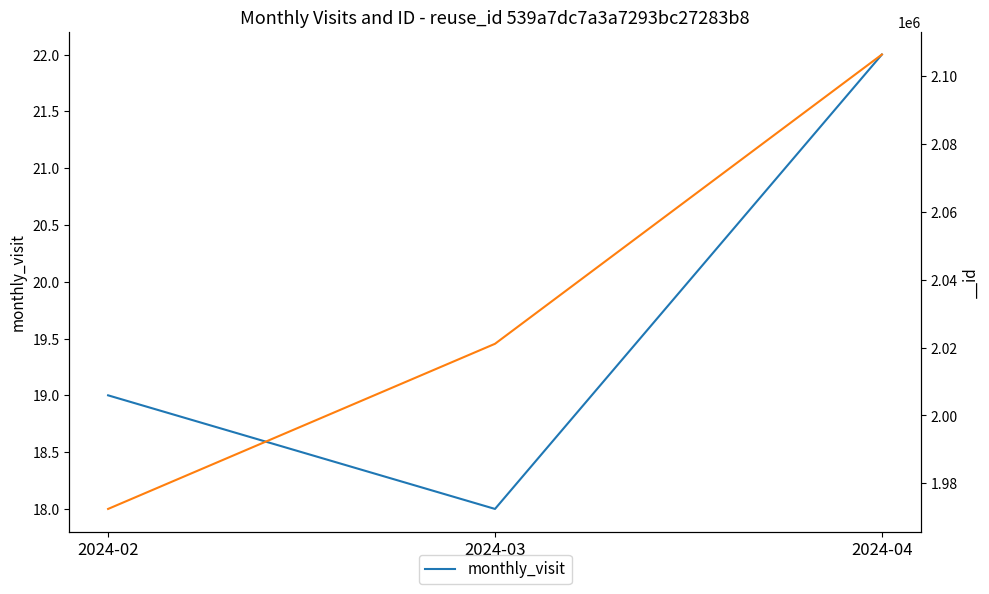

Reading right to left, list all the values displayed in this chart.

2024-04=22	2024-03=18	2024-02=19